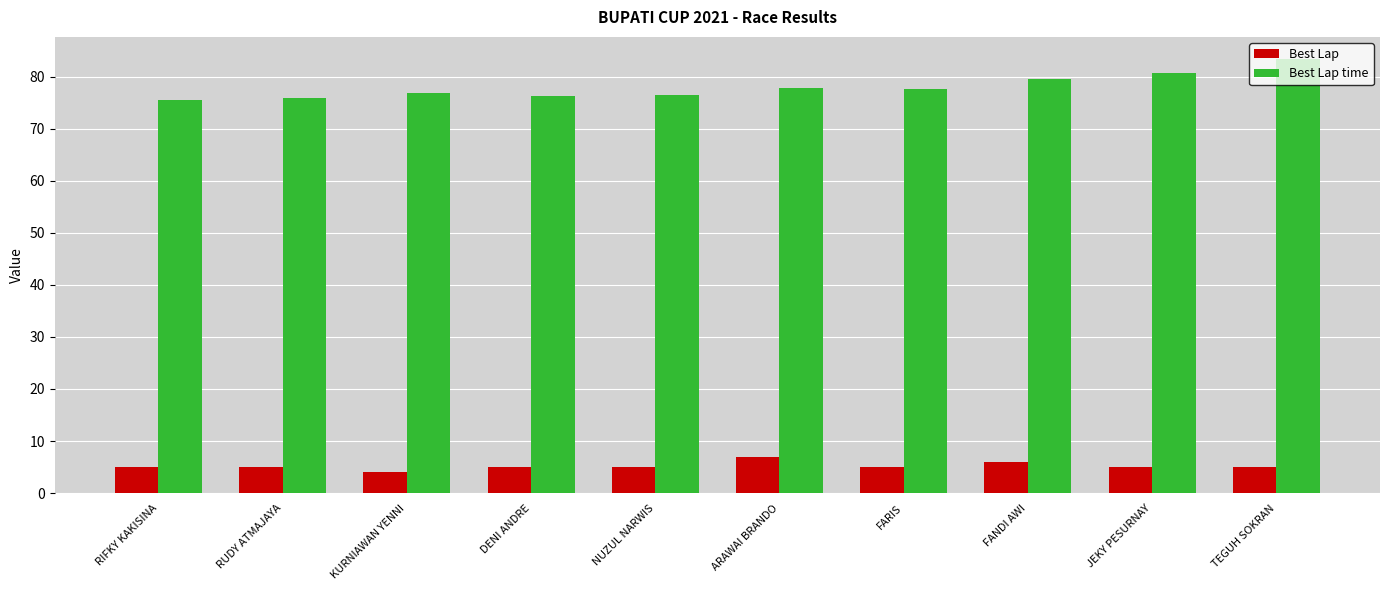

How many distinct data groups are displayed?

2